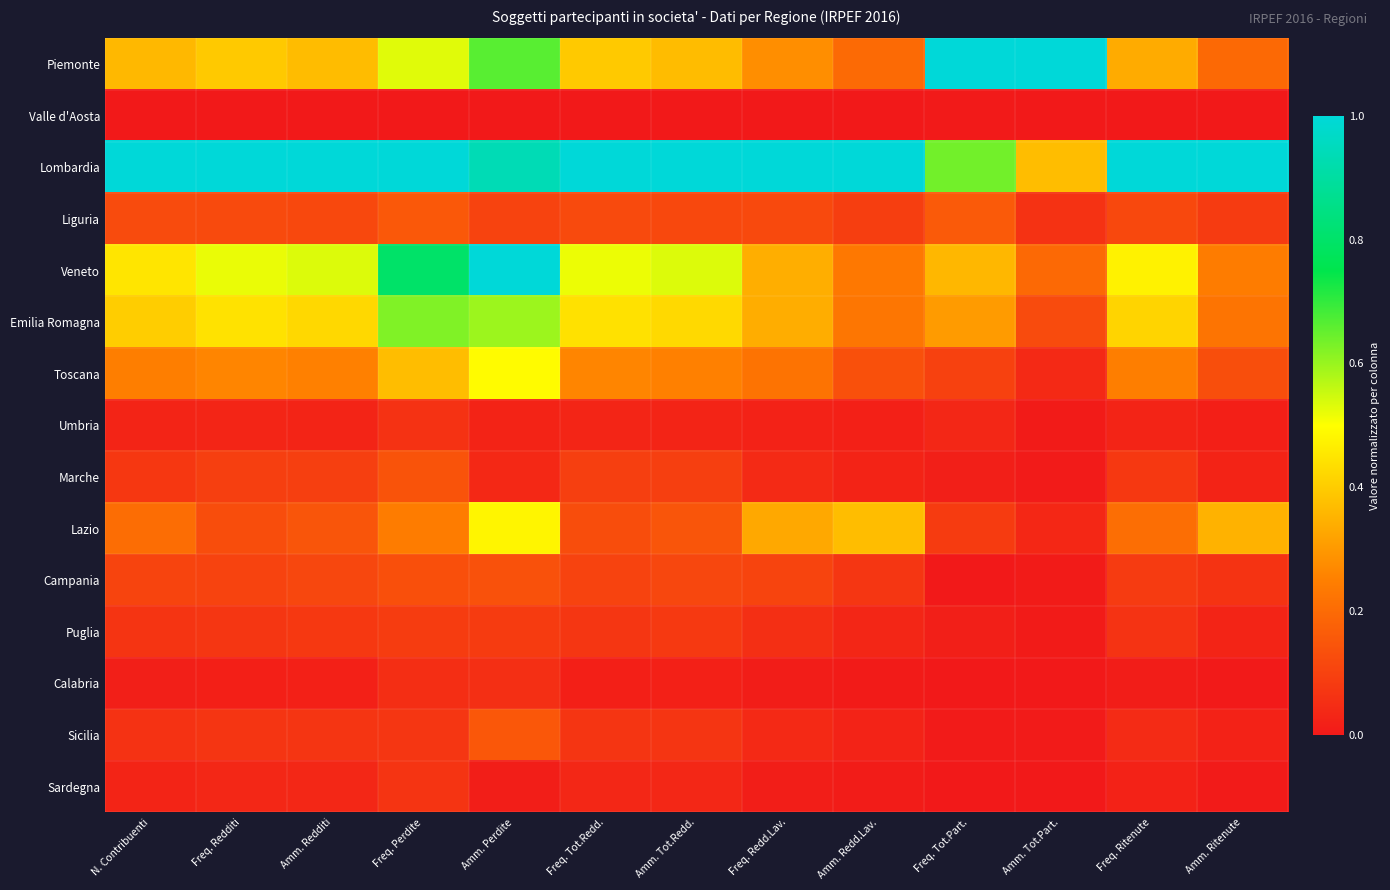

Which series has the largest total across all categories?

Lombardia